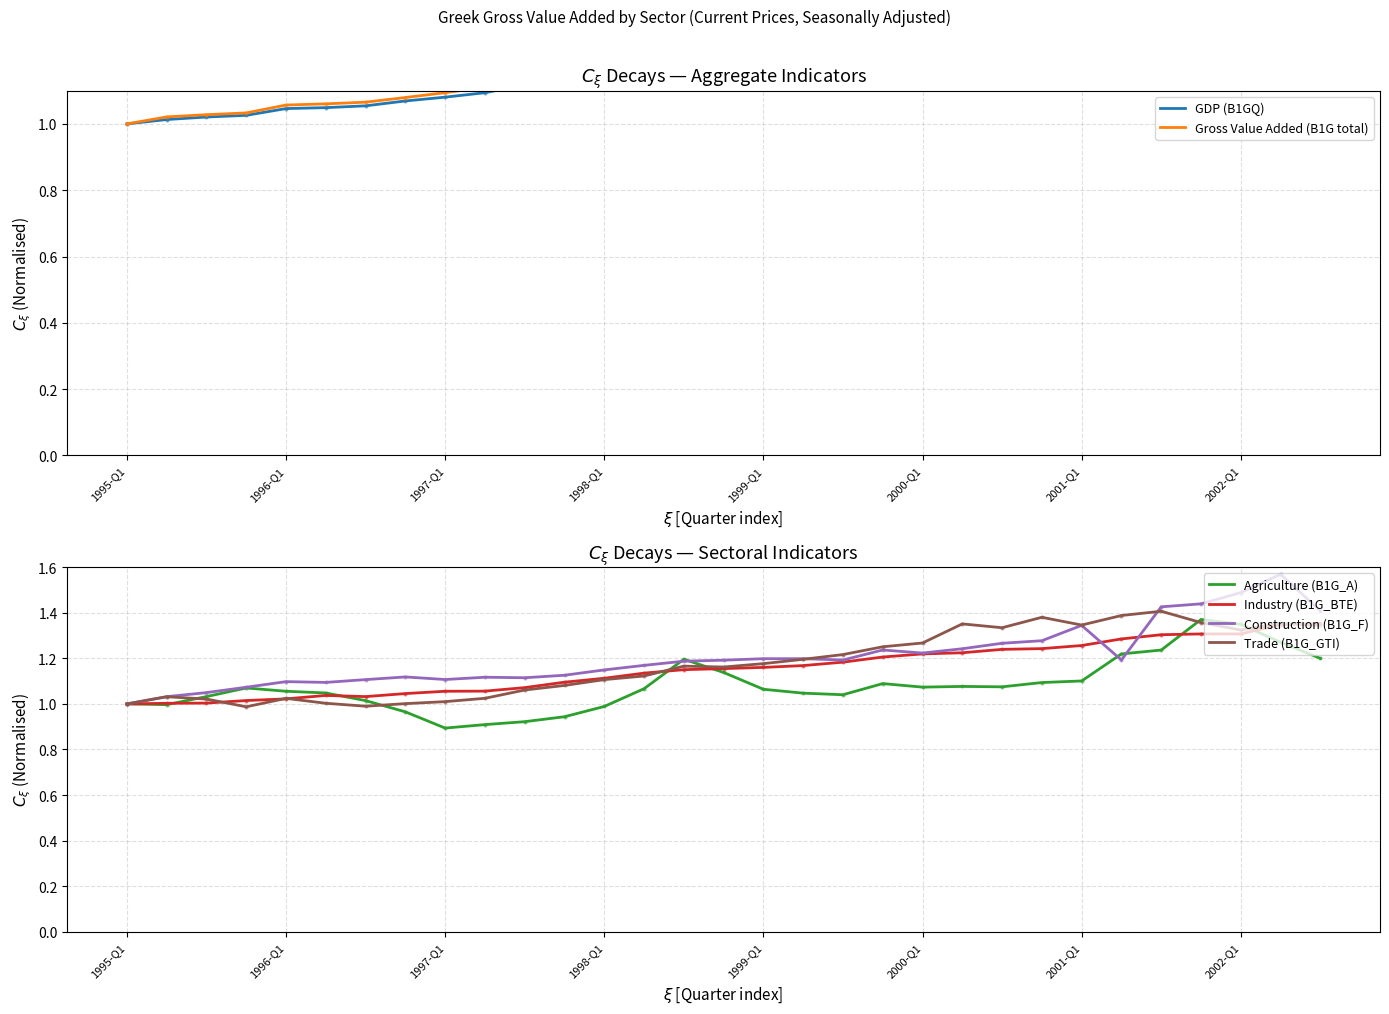

The value of Industry (B1G_BTE) at 1995-Q1 is 1.0. True or false?

True